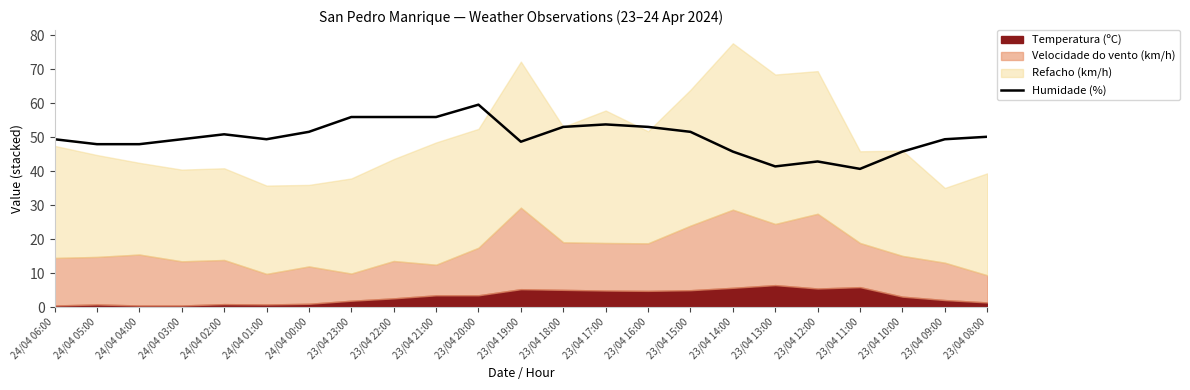

Reading left to right, transcribe all the data shown in this chart.

24/04 06:00=49.4	24/04 05:00=48.0	24/04 04:00=48.0	24/04 03:00=49.4	24/04 02:00=50.9	24/04 01:00=49.4	24/04 00:00=51.6	23/04 23:00=56.0	23/04 22:00=56.0	23/04 21:00=56.0	23/04 20:00=59.6	23/04 19:00=48.7	23/04 18:00=53.1	23/04 17:00=53.8	23/04 16:00=53.1	23/04 15:00=51.6	23/04 14:00=45.8	23/04 13:00=41.4	23/04 12:00=42.9	23/04 11:00=40.7	23/04 10:00=45.8	23/04 09:00=49.4	23/04 08:00=50.2